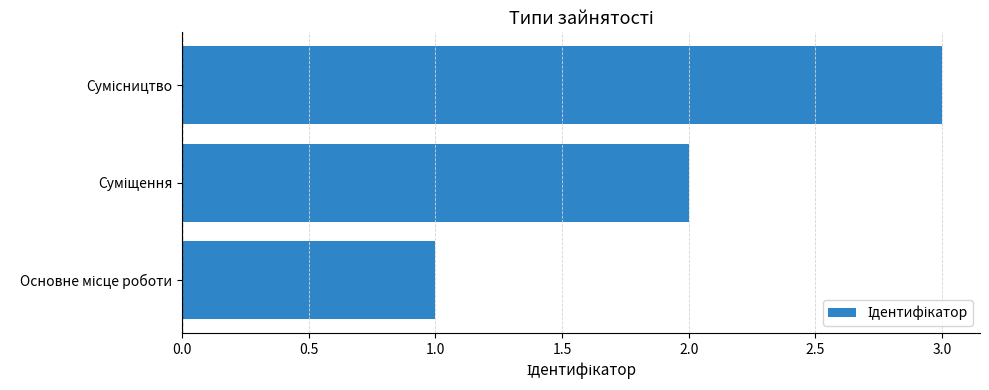

What is the maximum value shown in the chart?

3